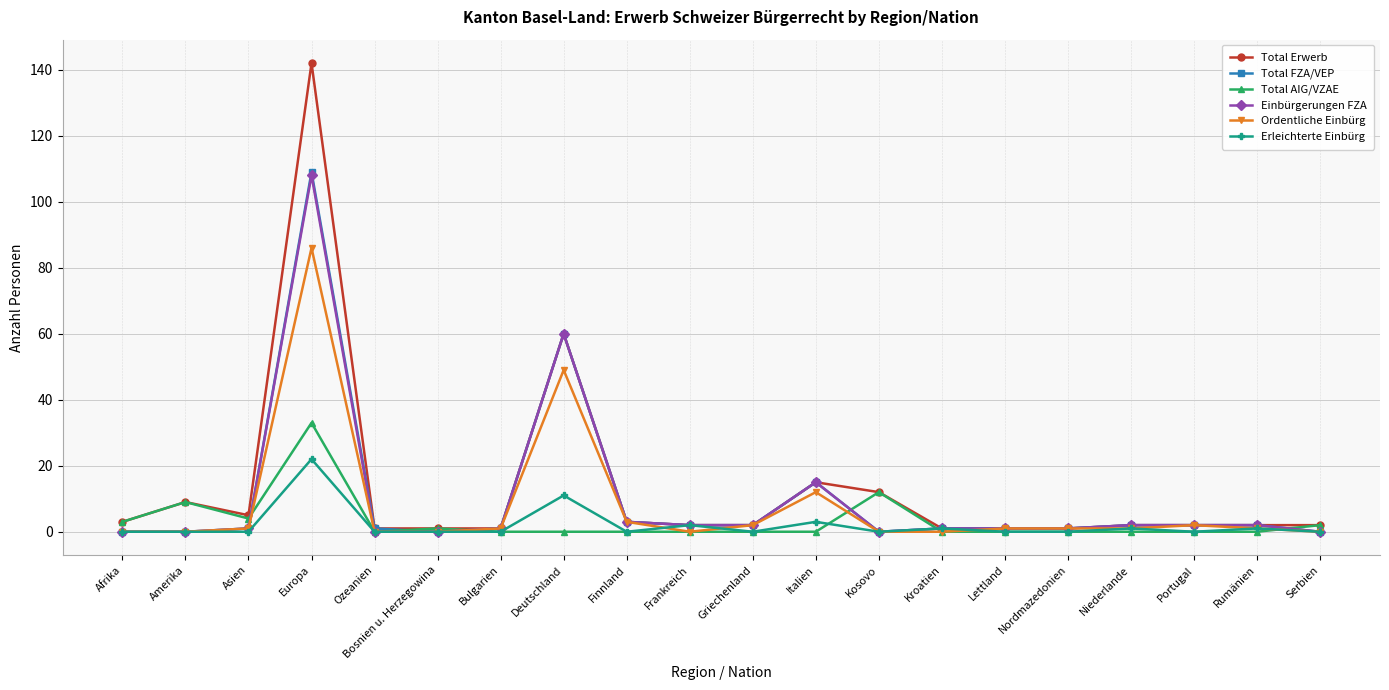

The Einbürgerungen FZA series shows 2 at Niederlande. True or false?

True